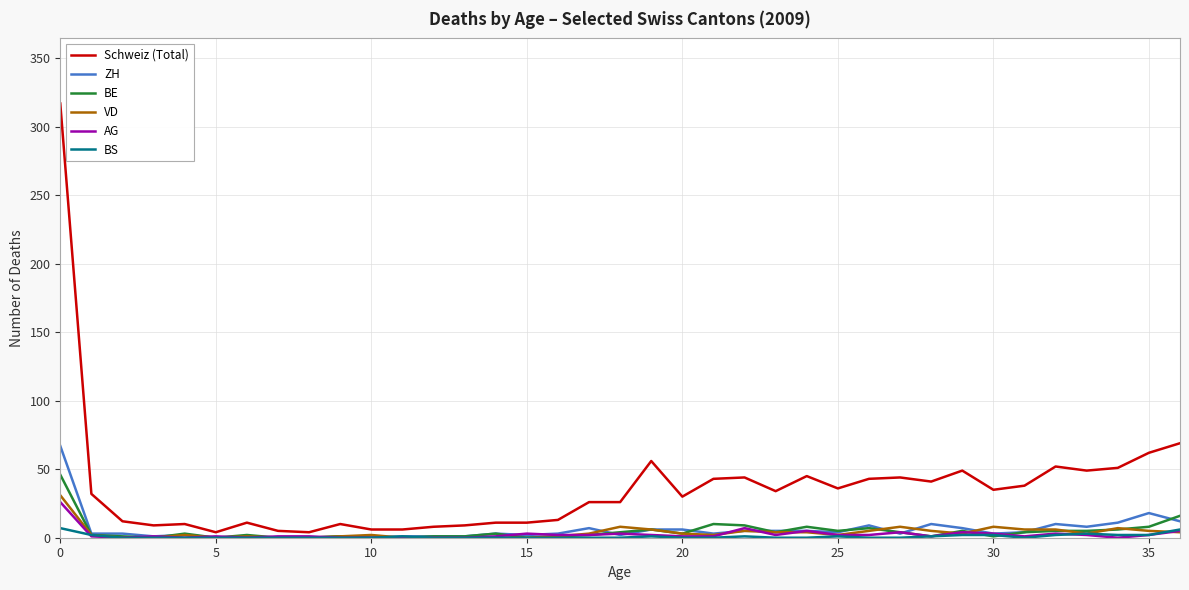

Which series has the largest range (max minus min)?

Schweiz (Total)